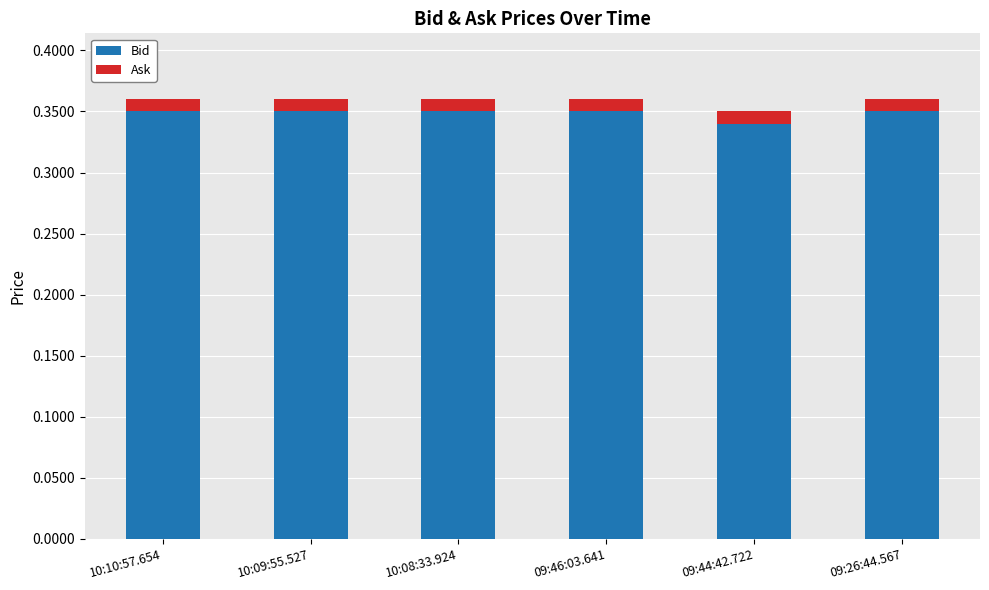

What is the total value across all series at 10:09:55.527?

0.4